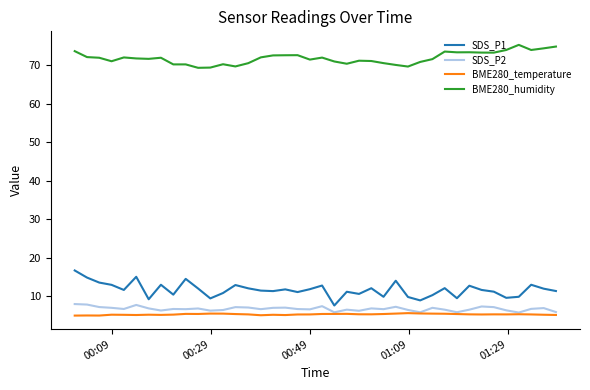

At how many categories does at least one series exceed 54?

40